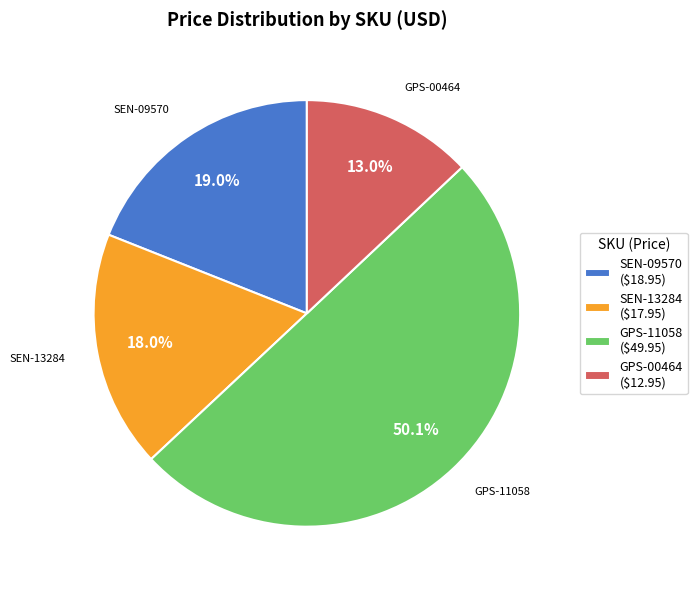

Between GPS-11058 and SEN-09570, which is larger?

GPS-11058